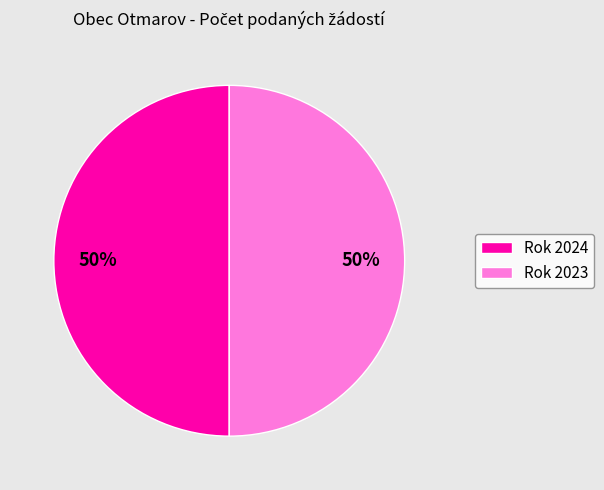

To the nearest percent, what is the combined percentage of Rok 2023 and Rok 2024?

100%